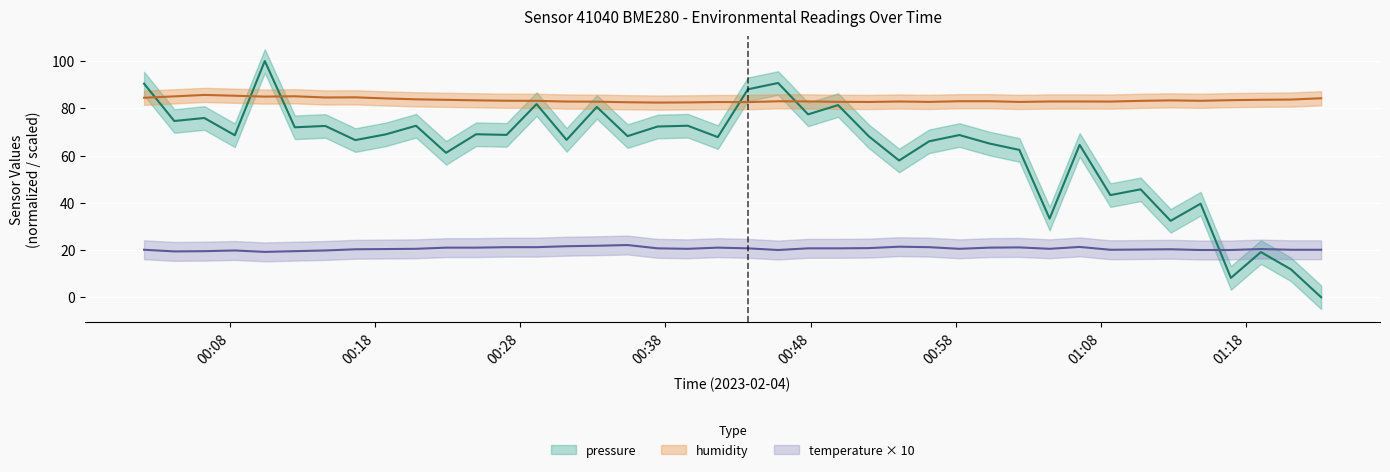

The humidity series shows 140.4 at 35. True or false?

False